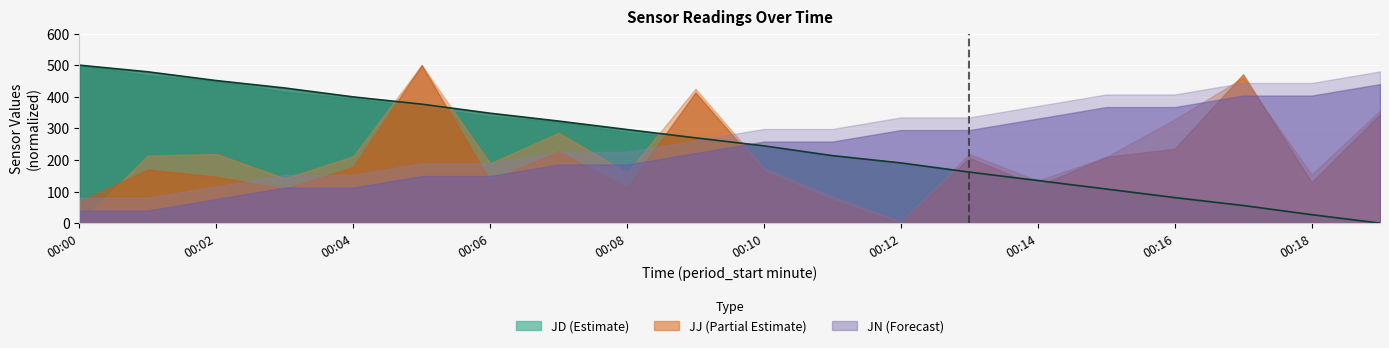

What is the ratio of the value at 14 to the value at 17?

2.4